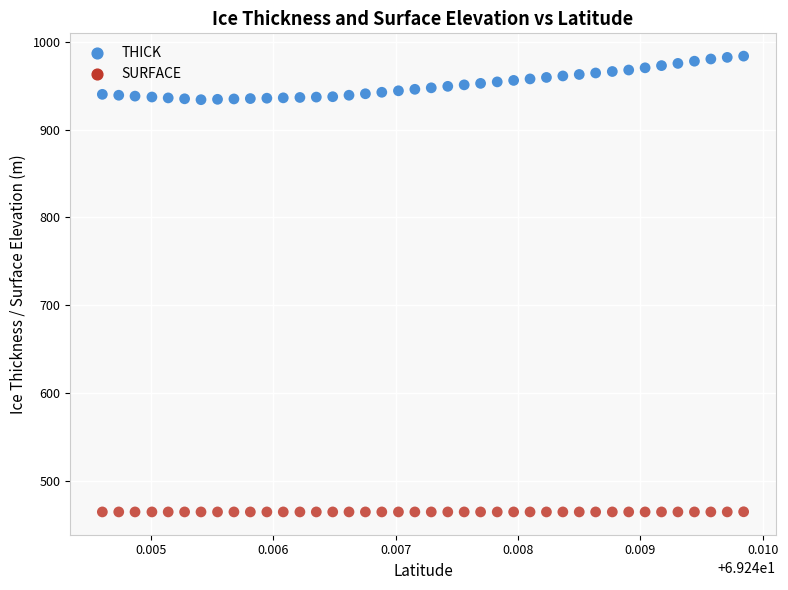

Across all data points, what is the range of Y values (max minus min)?

519.0